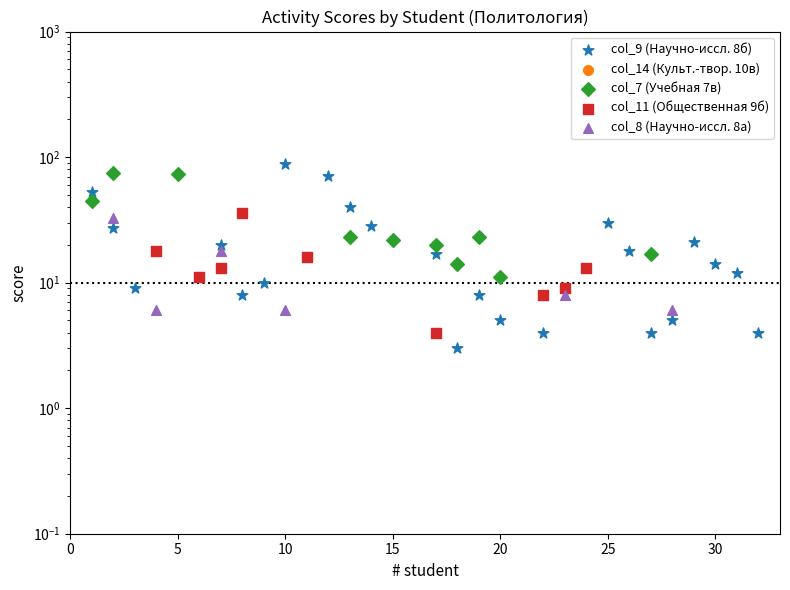

Which series has the largest Y range (max minus min)?

col_9 (Научно-иссл. 8б)